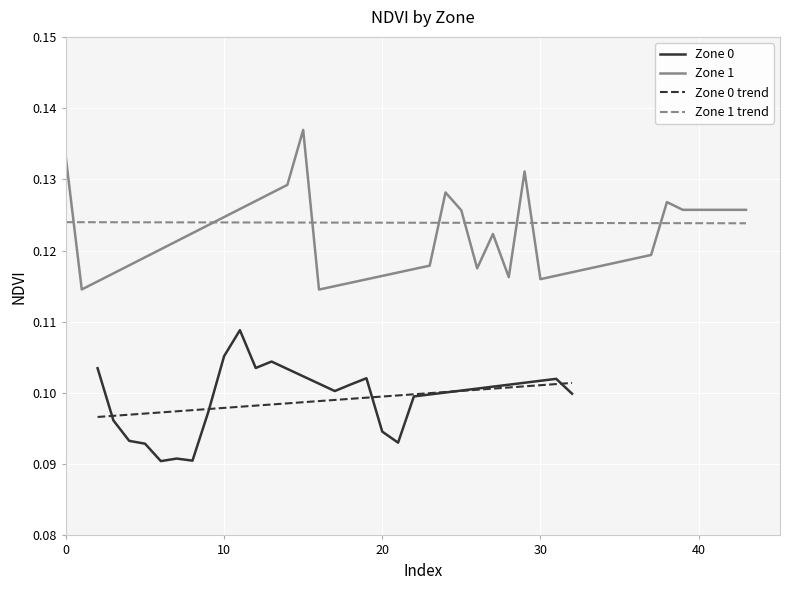

Count the number of categories in the chart.

20